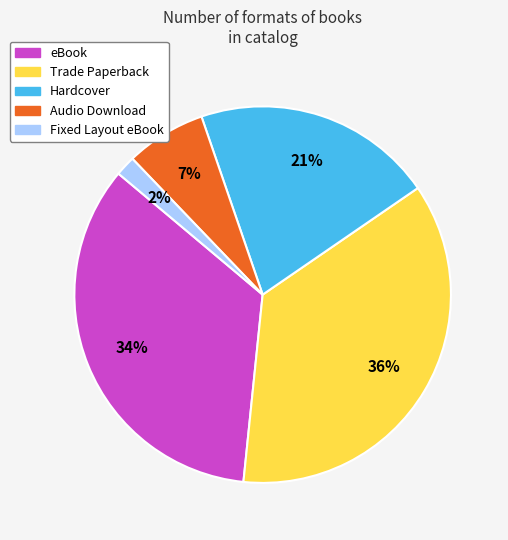

Which has a higher value, Trade Paperback or Hardcover?

Trade Paperback